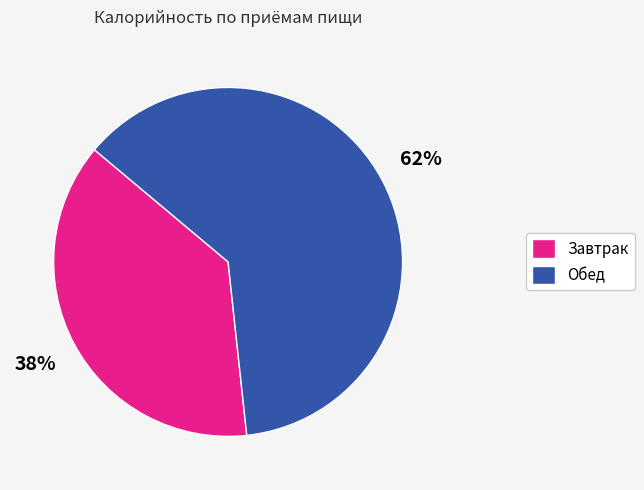

Which slice is the largest?

Обед